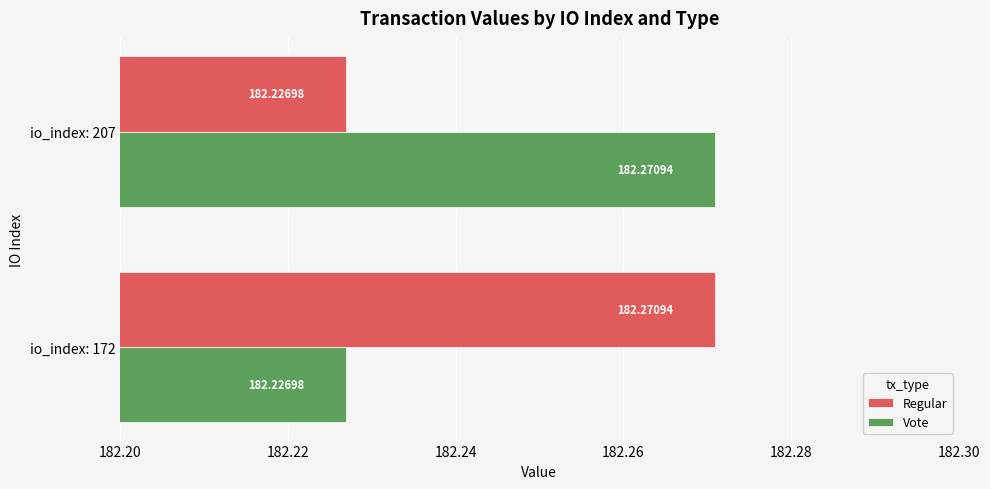

What is the total value across all series at io_index: 207?

364.5